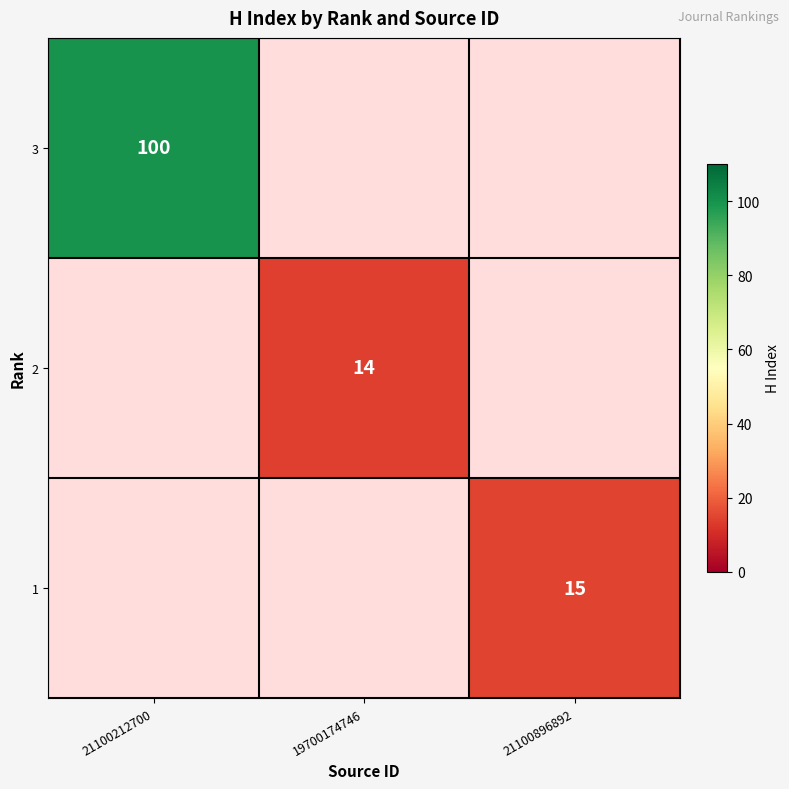

True or false: 2 has a value of 23 at 19700174746.

False